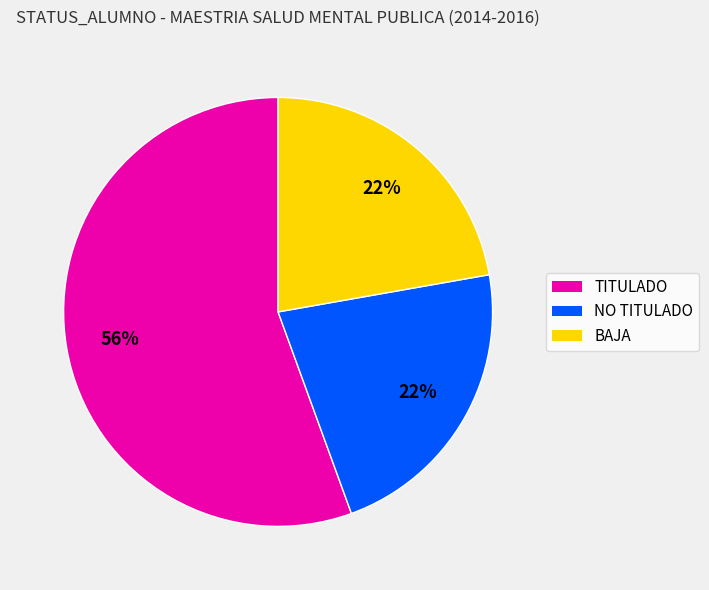

Which category has the biggest portion of the pie?

TITULADO